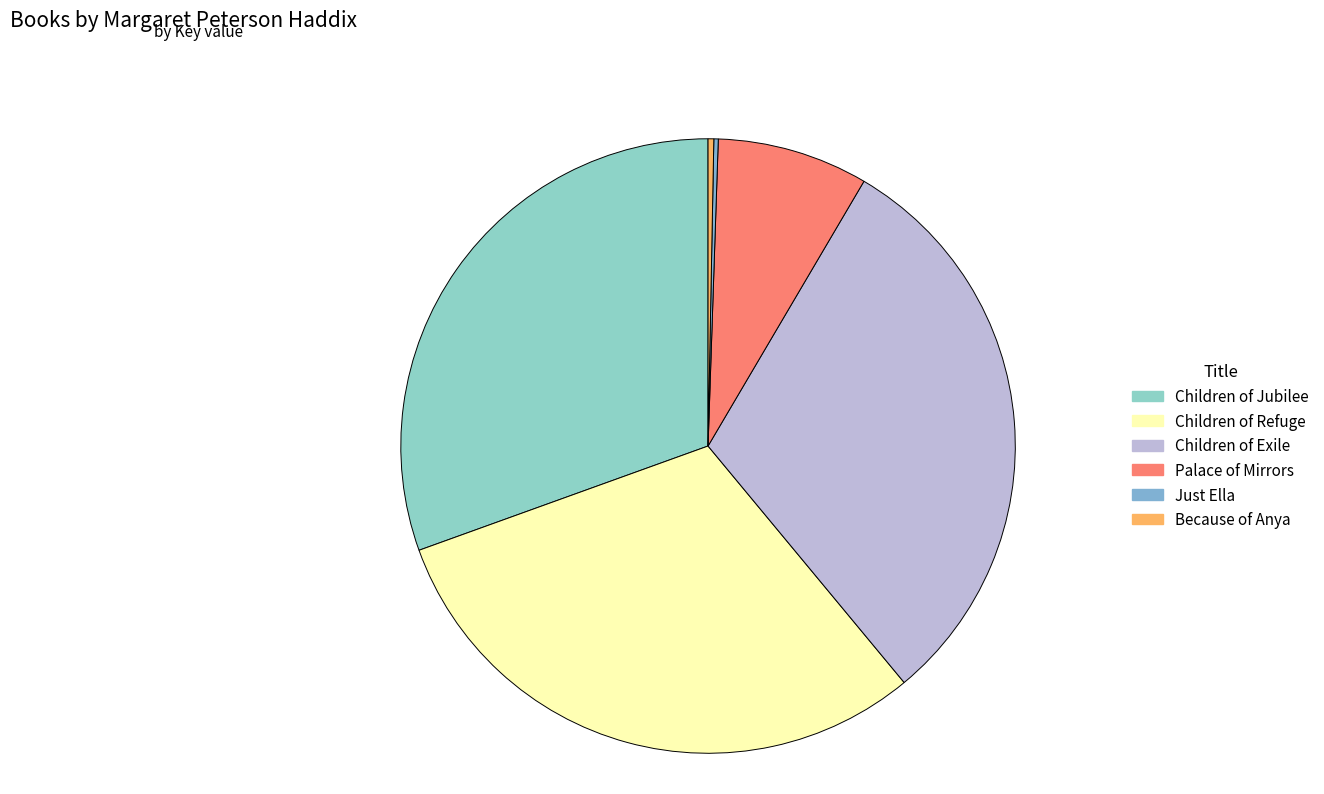

Which slice is the smallest?

Just Ella